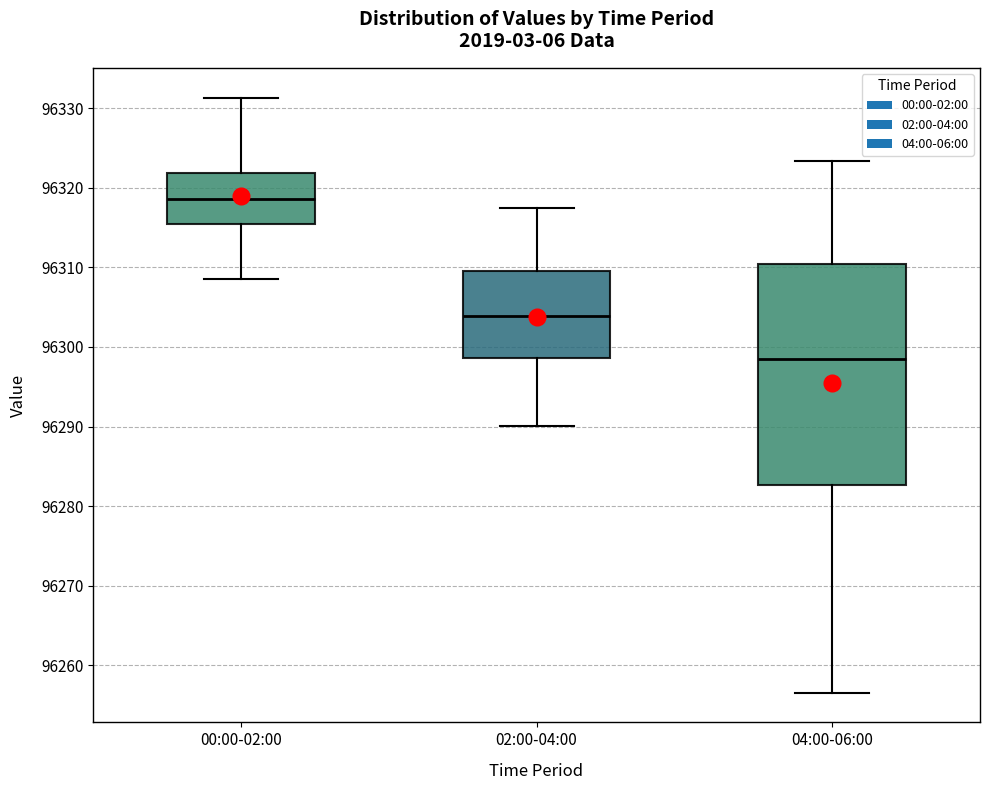

Comparing the boxes themselves (not the whiskers), which one is the tallest?

04:00-06:00